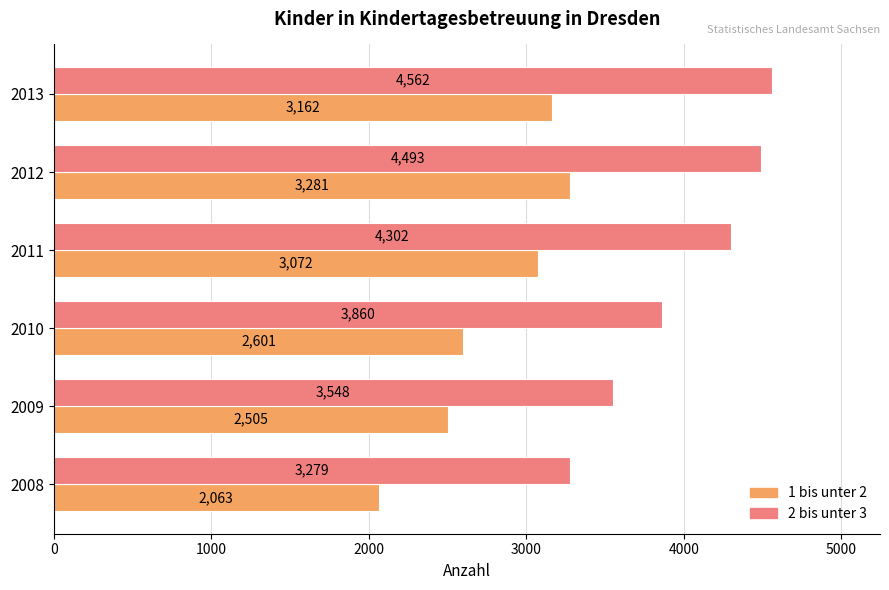

What are all the series names shown in the legend?

1 bis unter 2, 2 bis unter 3